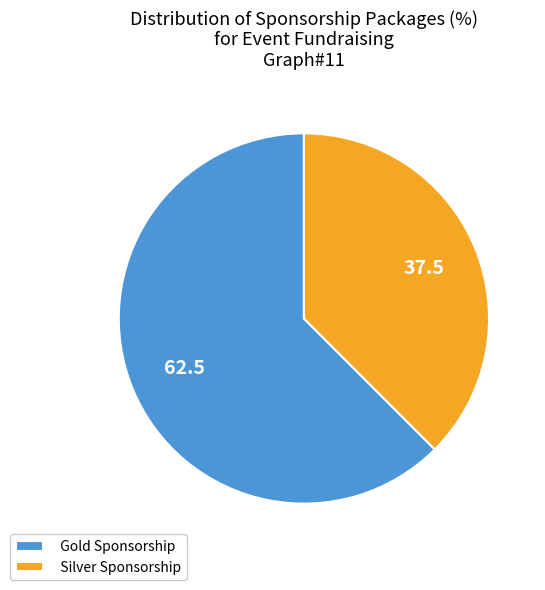

How many segments does this pie chart have?

2